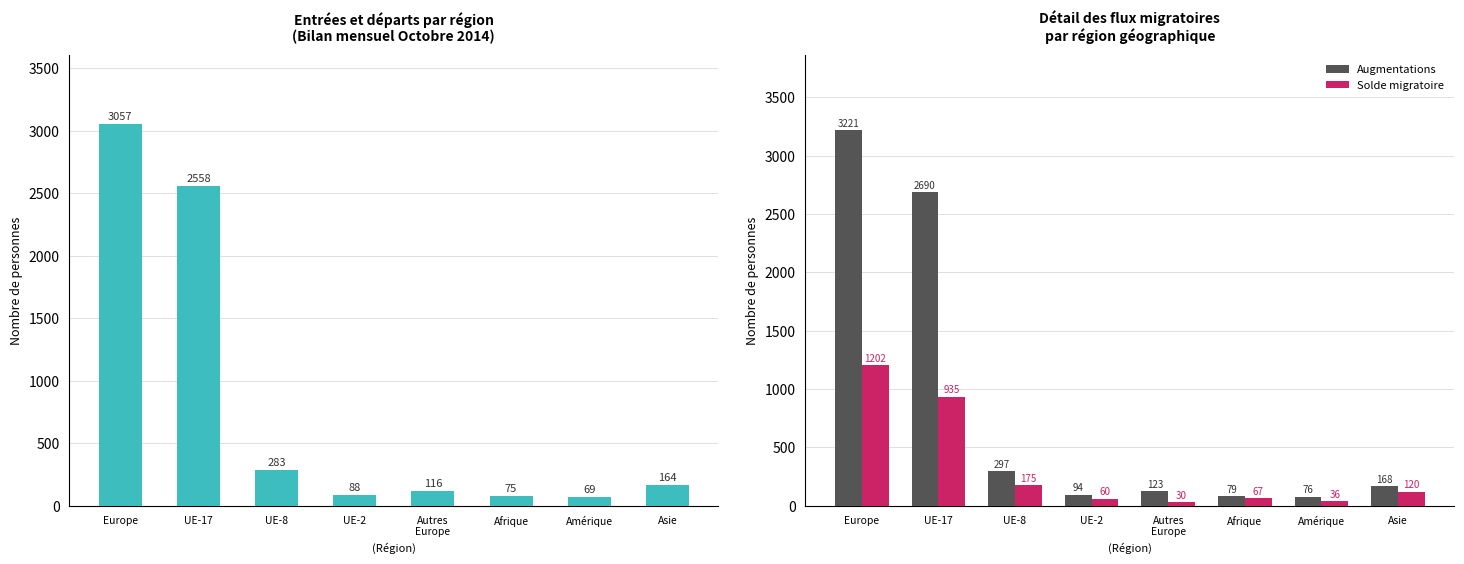

Is the value of Solde migratoire at Autres
Europe greater than the value of Total entrées at Asie?

No